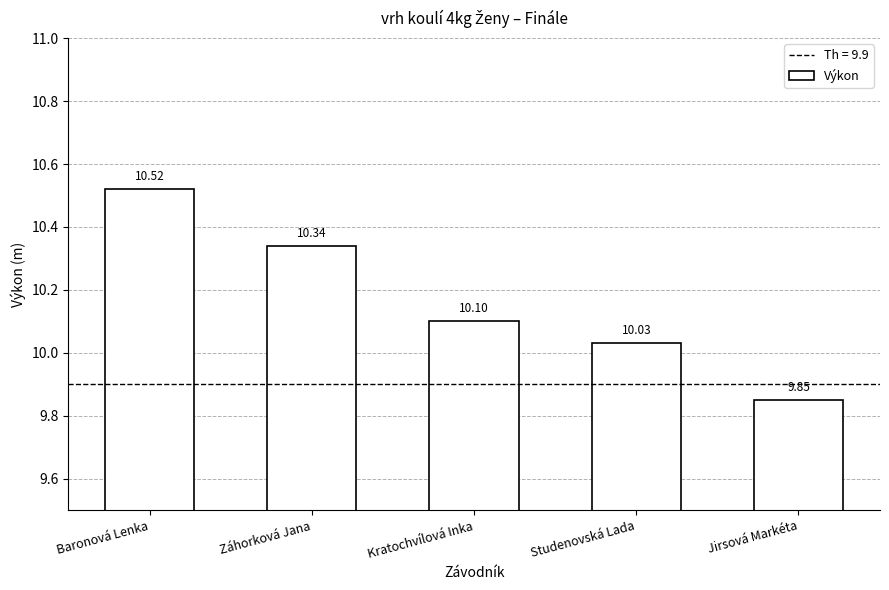

Rank the categories by value from highest to lowest.

Baronová Lenka, Záhorková Jana, Kratochvílová Inka, Studenovská Lada, Jirsová Markéta